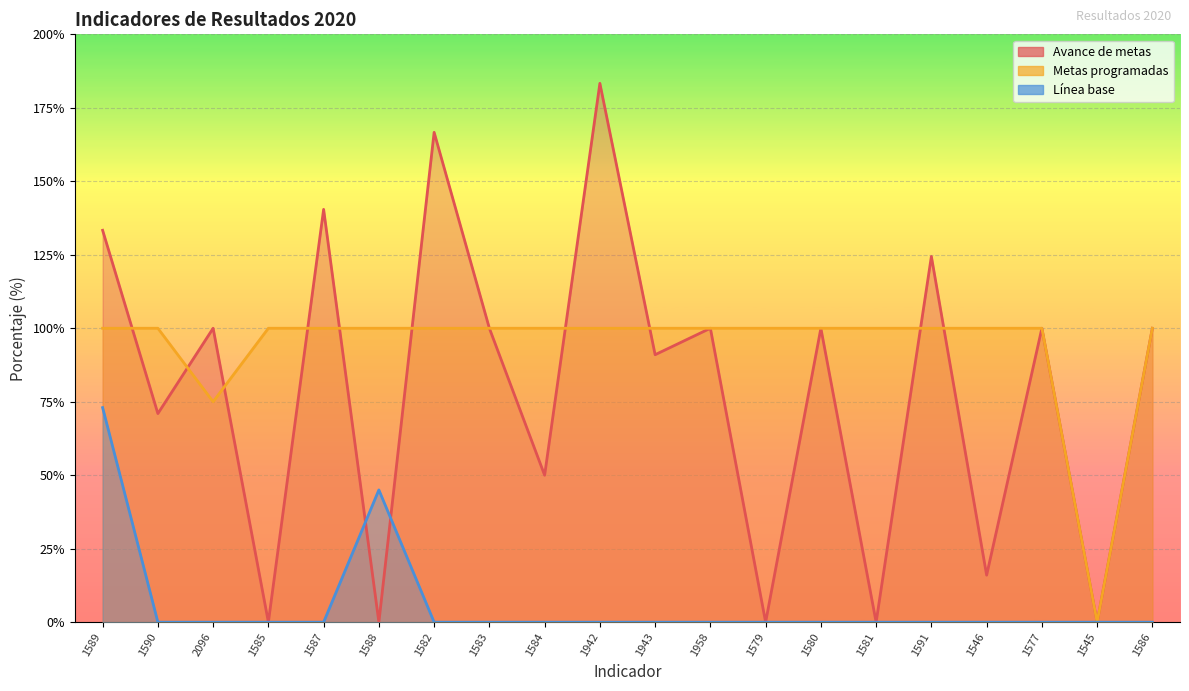

After their last crossing, which series has the higher values: Avance de metas or Metas programadas?

Metas programadas